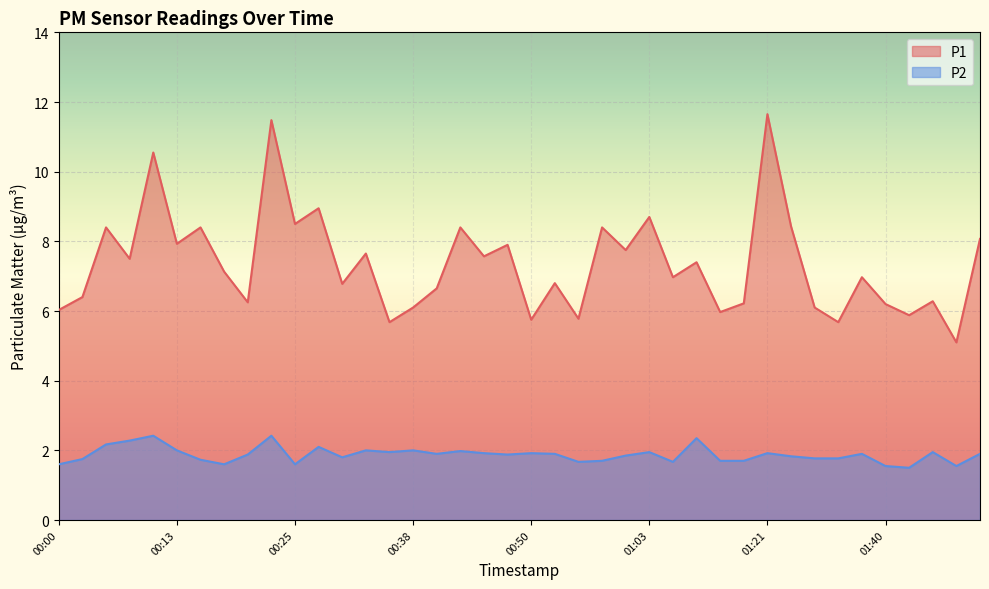

Where is P1 nearest to the value 8?

00:13